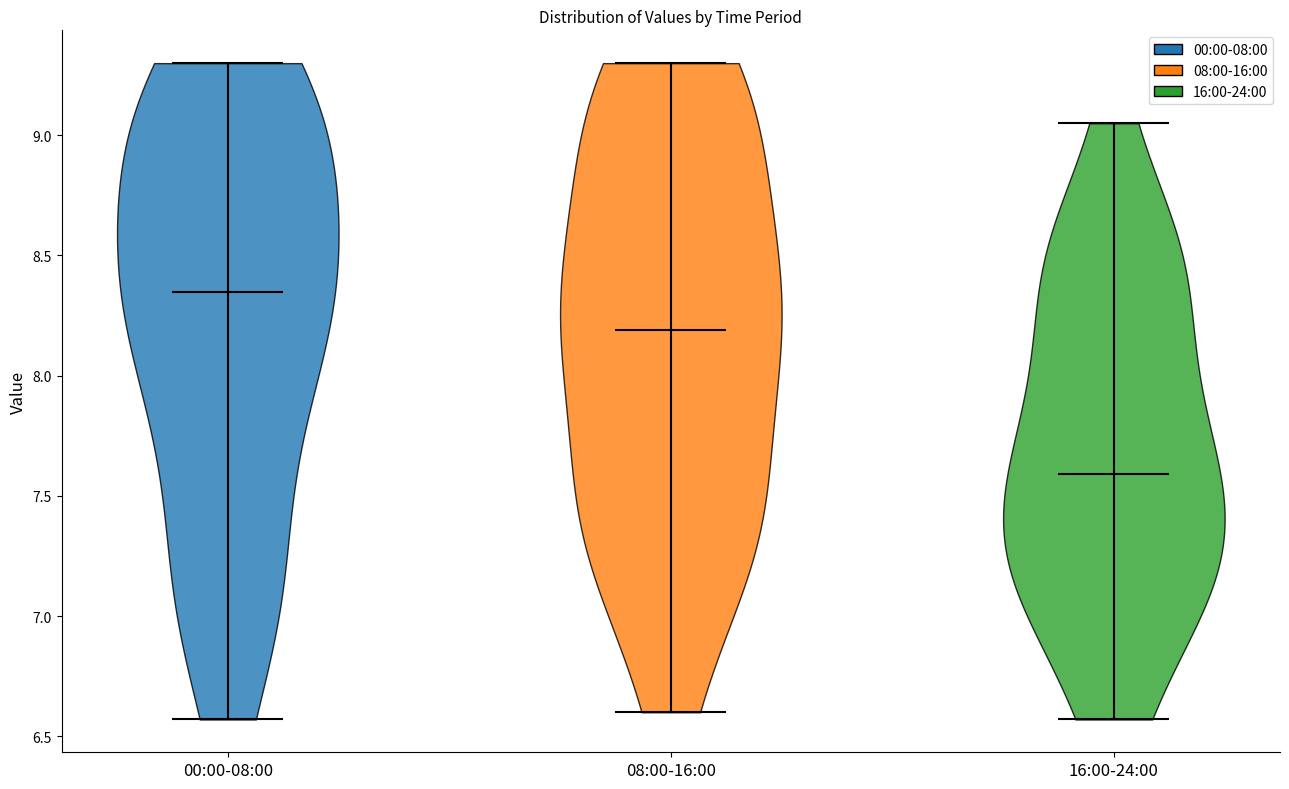

Reading left to right, read every violin against the y-axis: where its median line is, and the lowest and highest points it reaches. The values are not printed on the chart, so give them approximately, as read against the axis.

00:00-08:00: median line 8.35, lowest point 6.55, highest point 9.30
08:00-16:00: median line 8.20, lowest point 6.60, highest point 9.30
16:00-24:00: median line 7.60, lowest point 6.55, highest point 9.05